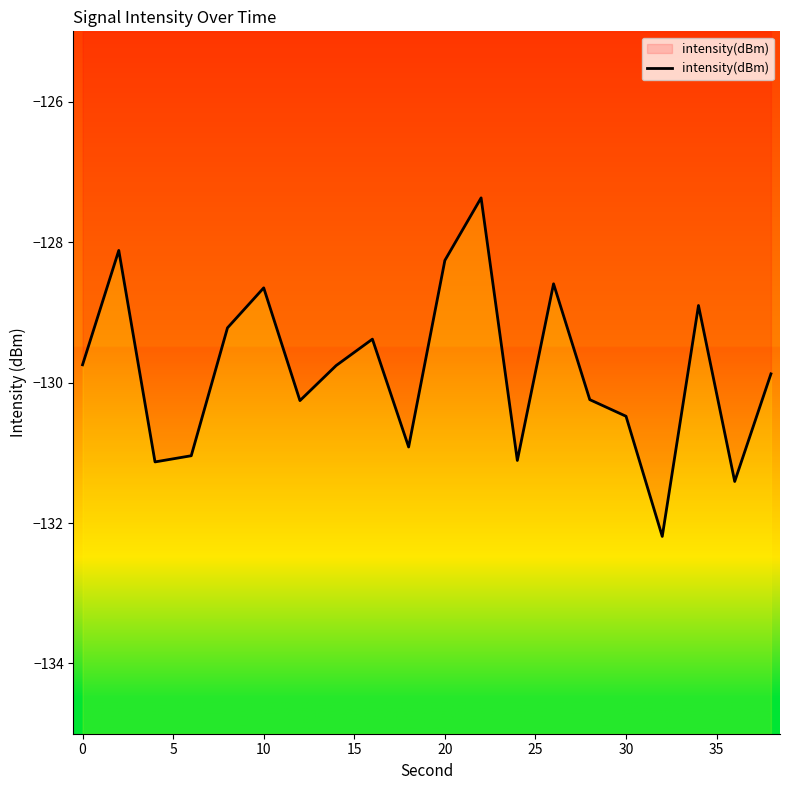

What is the value of the 15th point from the left?

-130.2